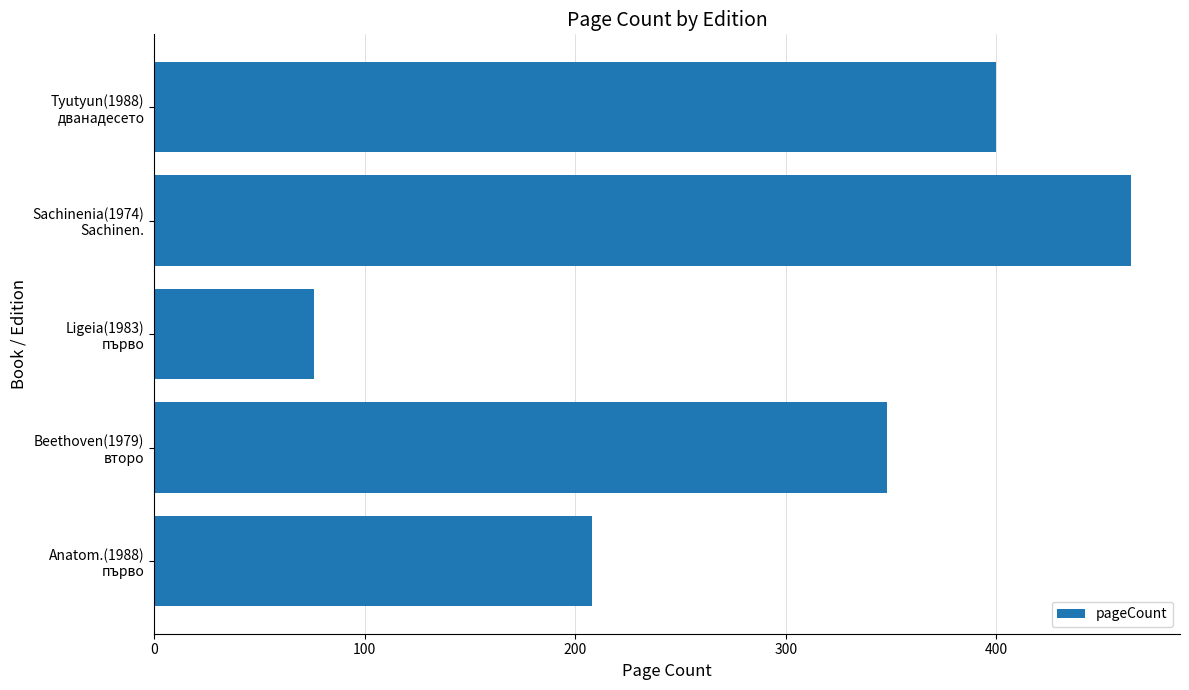

Reading top to bottom, what are all the values shown in this chart?

400	464	76	348	208